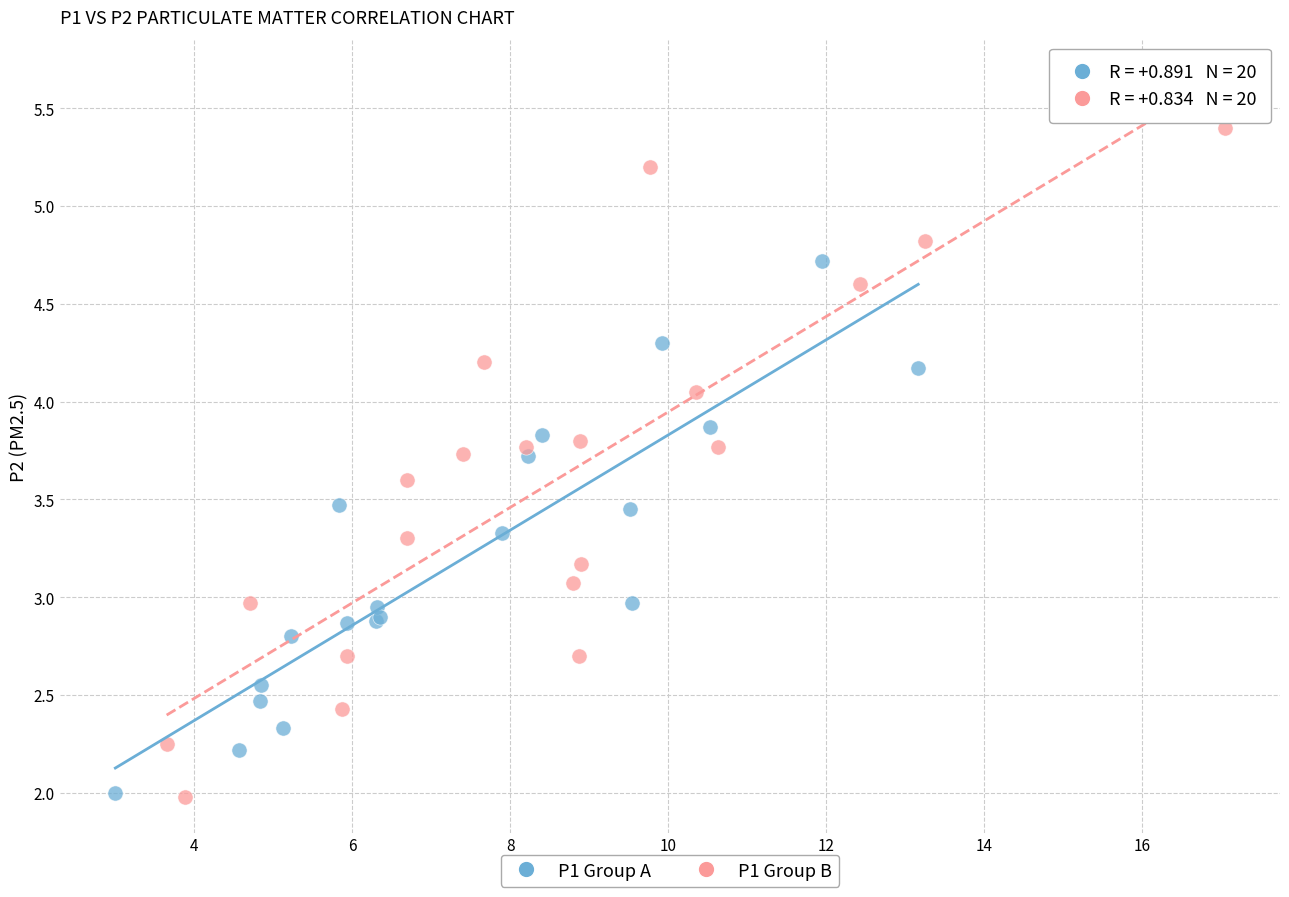

Which series has the largest Y range (max minus min)?

P1 Group B